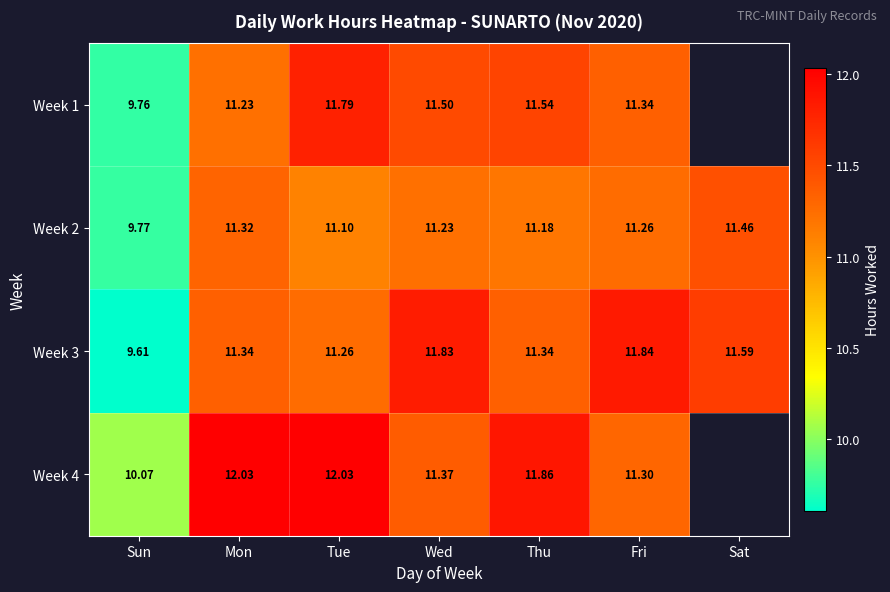

At which label does Week 3 first exceed 11?

Mon